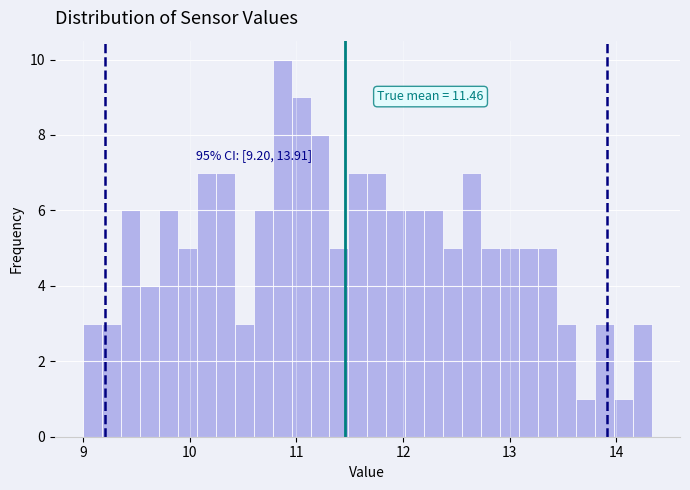

Around what value on the x-axis is the tallest bar? Give the approximate position of its centre, as read against the axis.

10.9